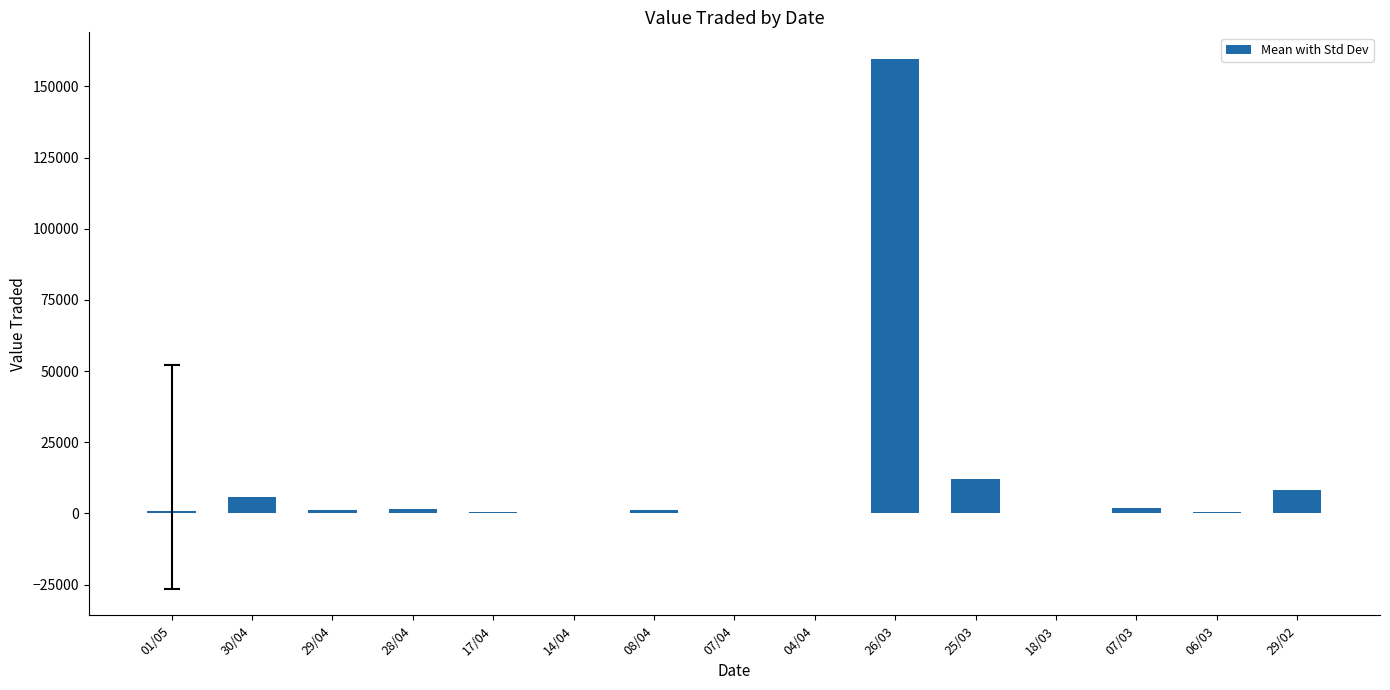

Which category has the highest value across all series?

26/03